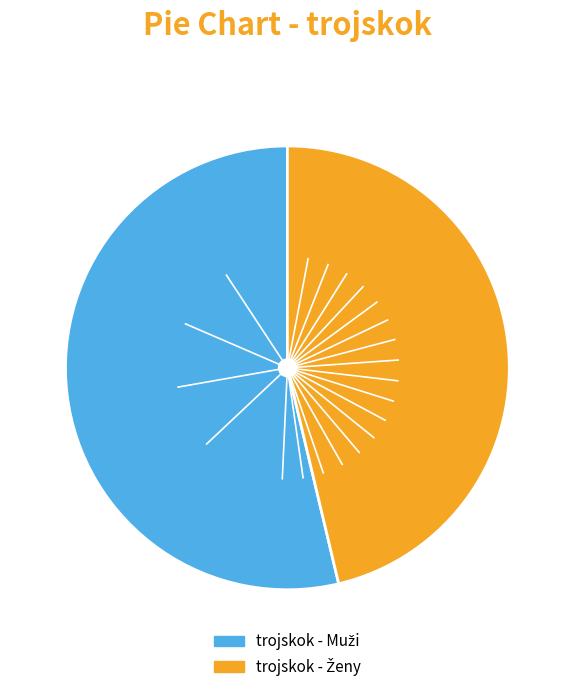

Does any single category account for the majority?

Yes